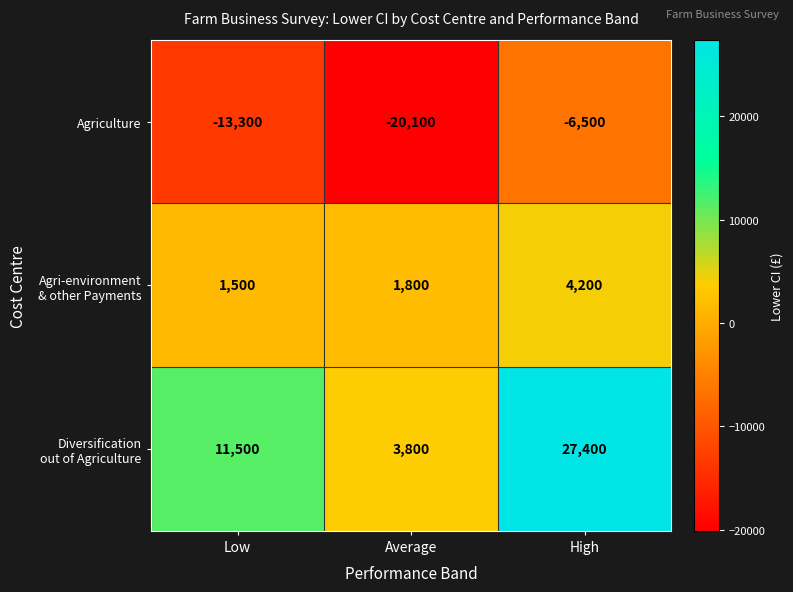

At which category does the chart reach its minimum across all series?

Average